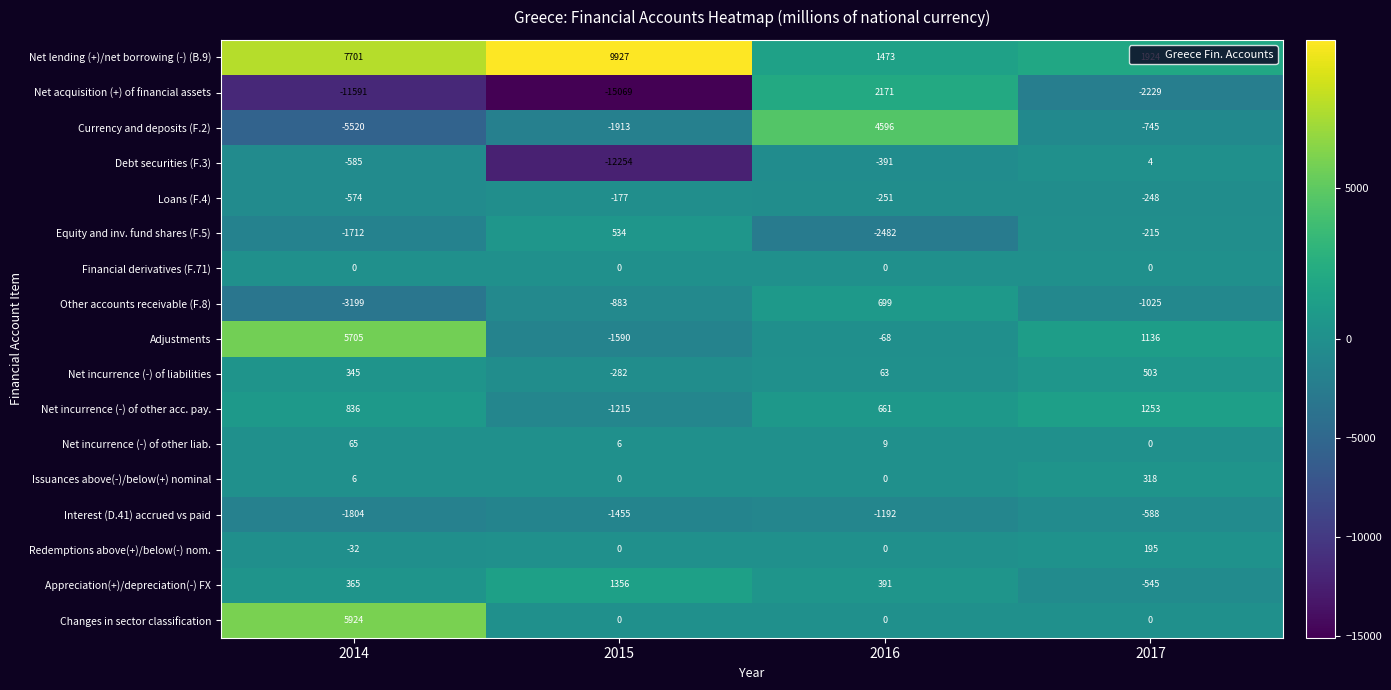

What is the greatest value displayed?

9927